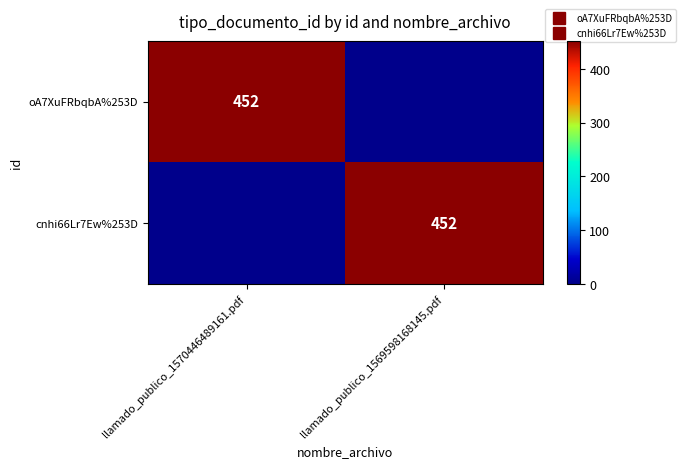

What is the difference between the oA7XuFRbqbA%253D values at llamado_publico_1570446489161.pdf and llamado_publico_1569598168145.pdf?

452